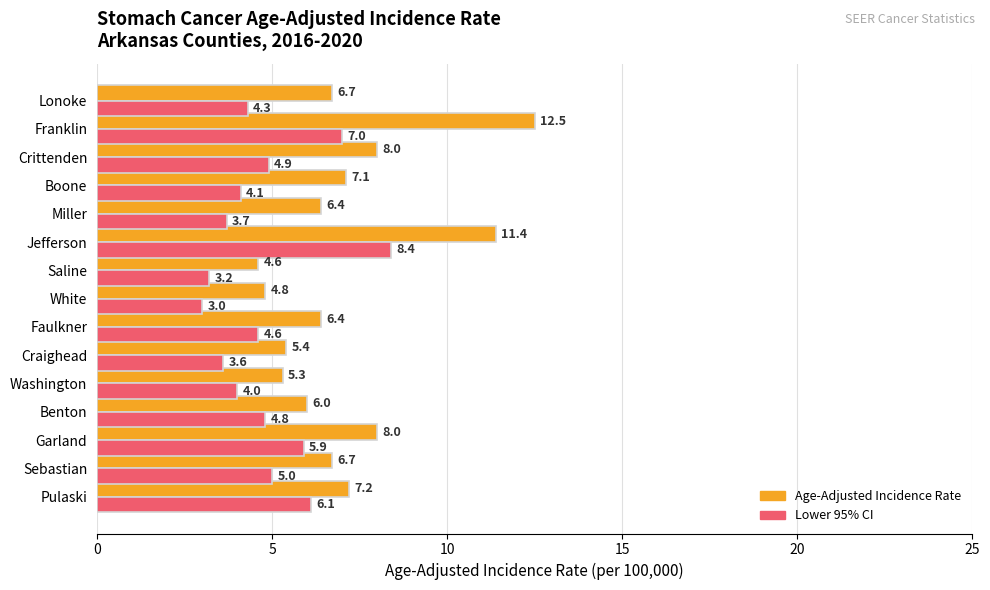

How many data points in Lower 95% CI are less than 4?

4